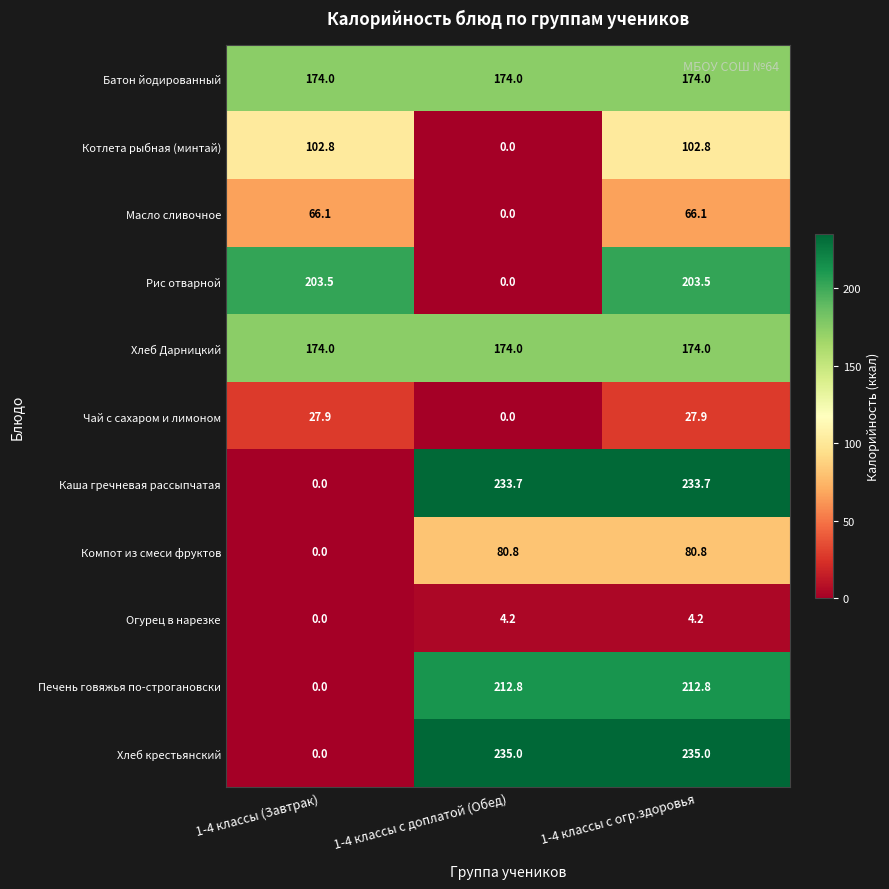

Is it true that Печень говяжья по-строгановски equals 364.4 at 1-4 классы с доплатой (Обед)?

False